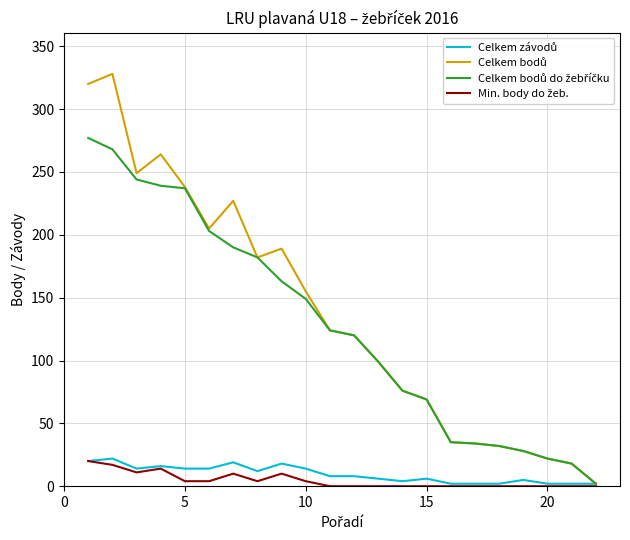

Reading right to left, list all the values displayed in this chart.

Celkem závodů: 2	2	2	5	2	2	2	6	4	6	8	8	14	18	12	19	14	14	16	14	22	20
Celkem bodů: 2	18	22	28	32	34	35	69	76	99	120	124	155	189	182	227	205	238	264	249	328	320
Celkem bodů do žebříčku: 2	18	22	28	32	34	35	69	76	99	120	124	149	163	182	190	203	237	239	244	268	277
Min. body do žeb.: 0	0	0	0	0	0	0	0	0	0	0	0	4	10	4	10	4	4	14	11	17	20